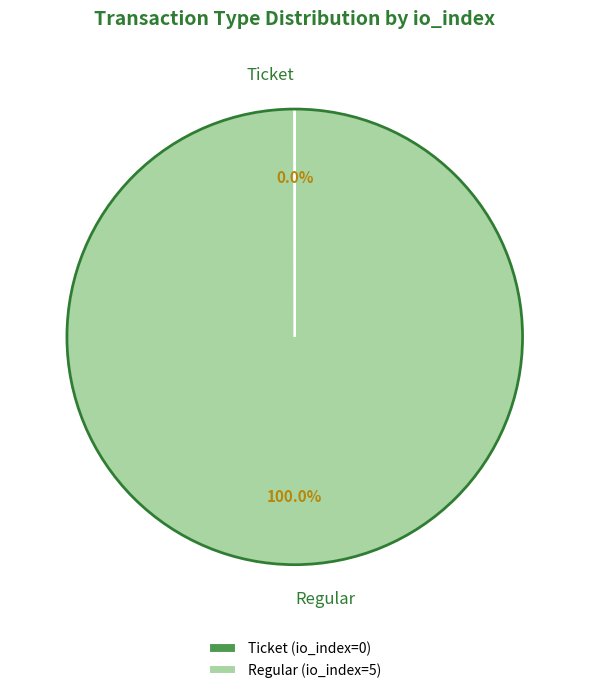

Is there a majority slice in this chart?

Yes